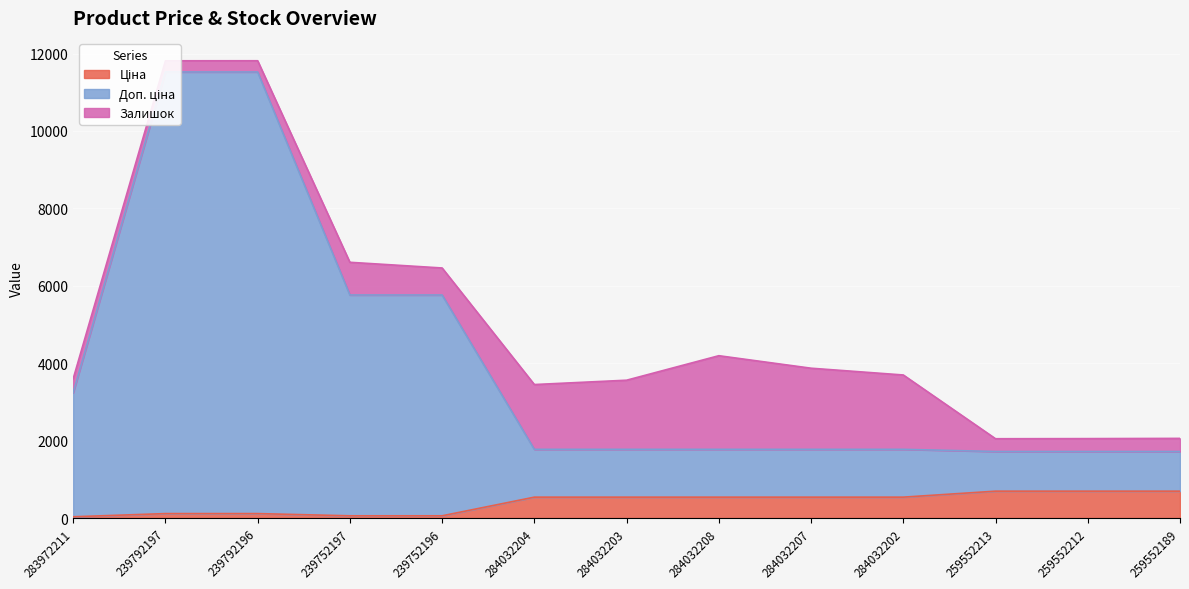

What is the difference between the maximum and minimum values in the Ціна series?

661.7